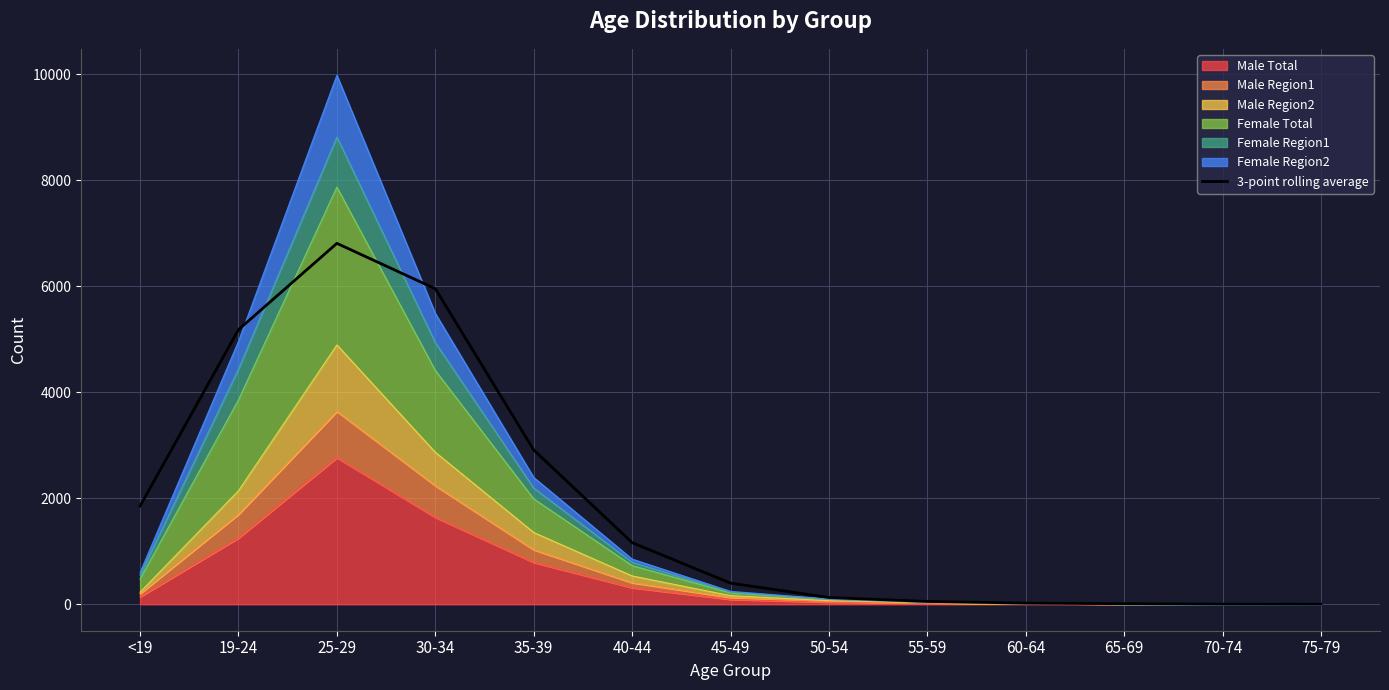

True or false: the data has more than 1 interior local peaks.

False